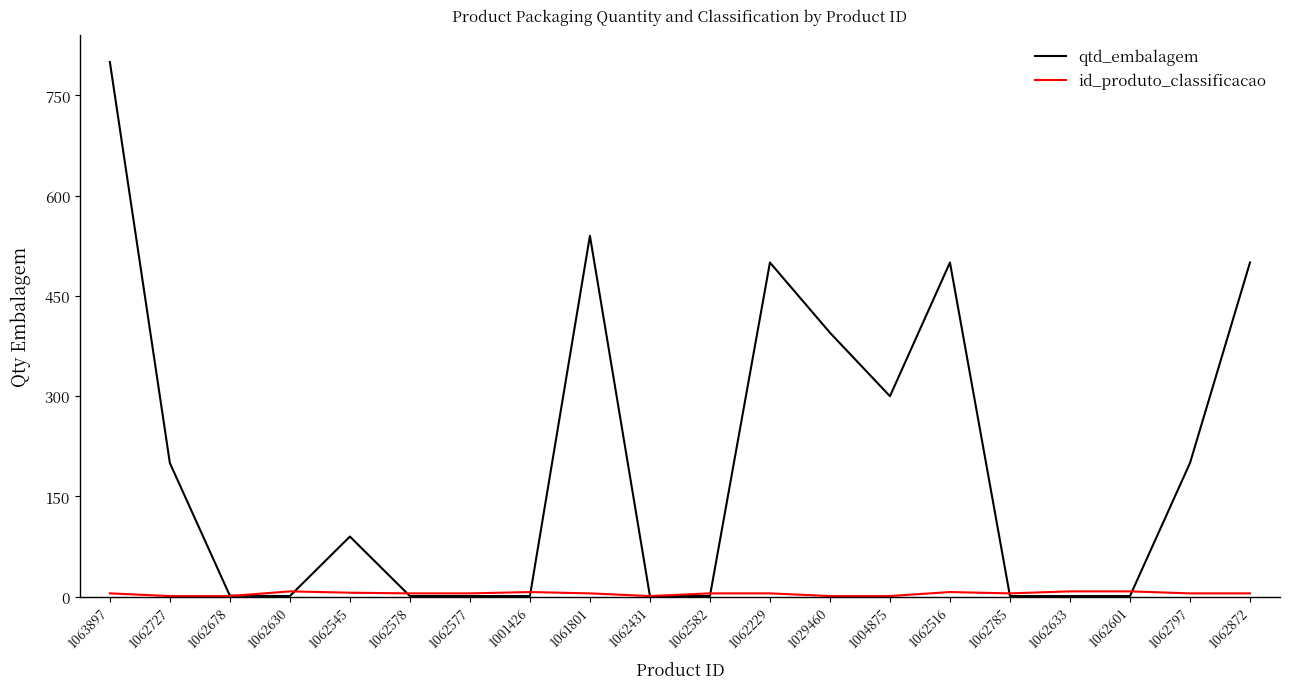

Which series has the largest total across all categories?

qtd_embalagem